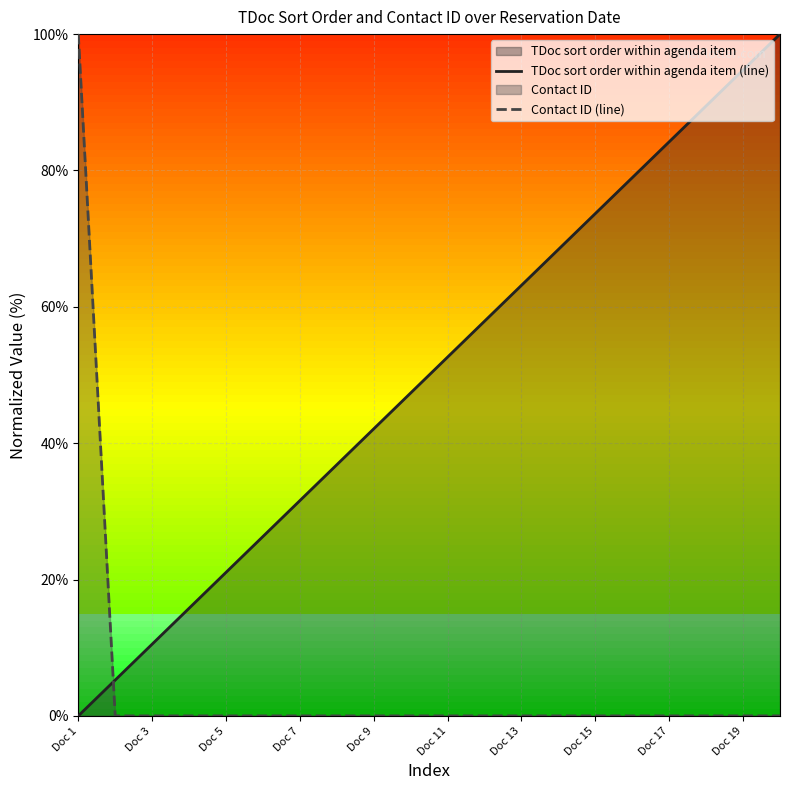

At Doc 11, list the series in order from smallest to largest.

Contact ID (line), TDoc sort order within agenda item (line)